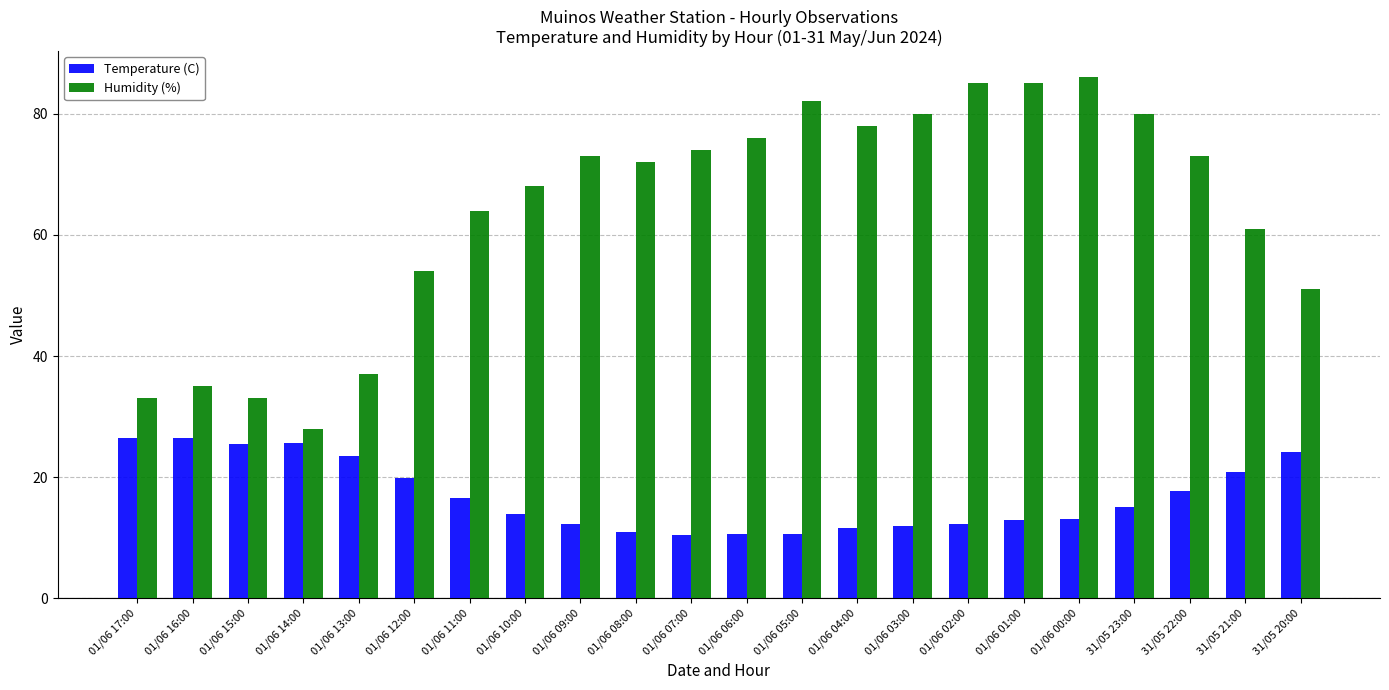

At how many categories does at least one series exceed 48?

17